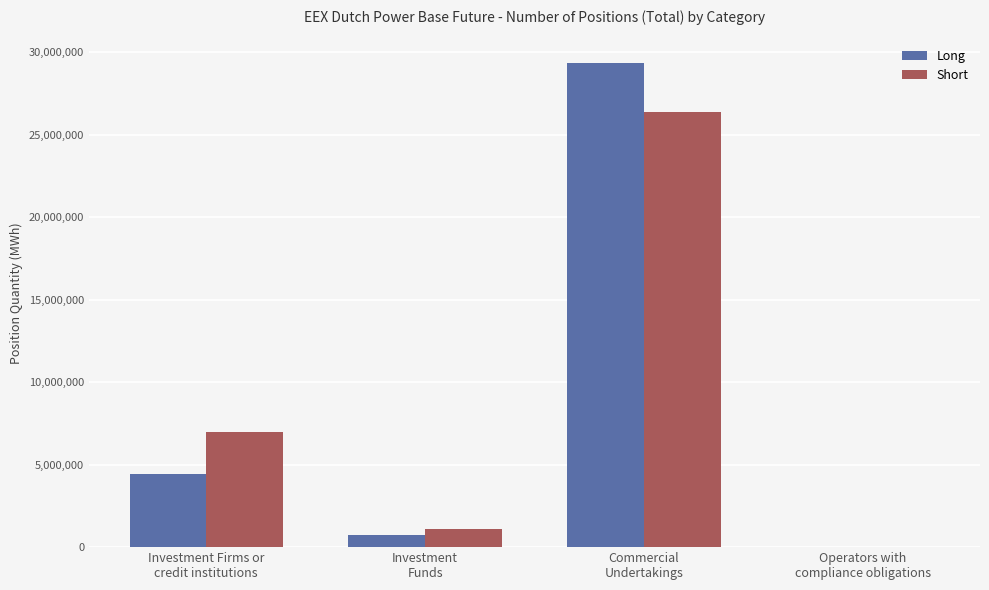

Are the bars horizontal?

No